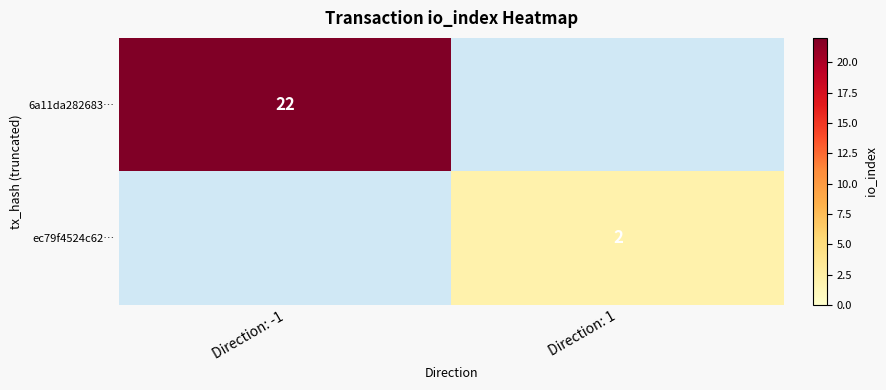

What is the total value across all series at Direction: -1?

22